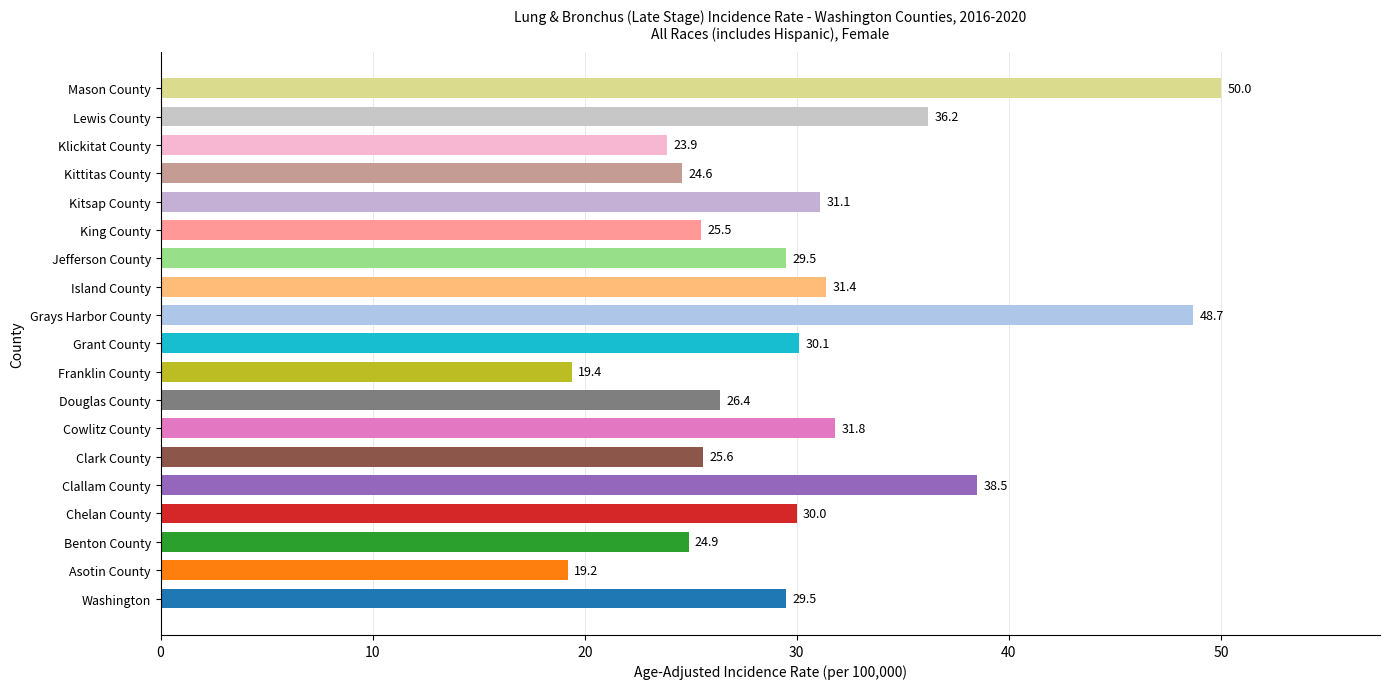

The chart shows a value of 36.5 at Kittitas County. True or false?

False